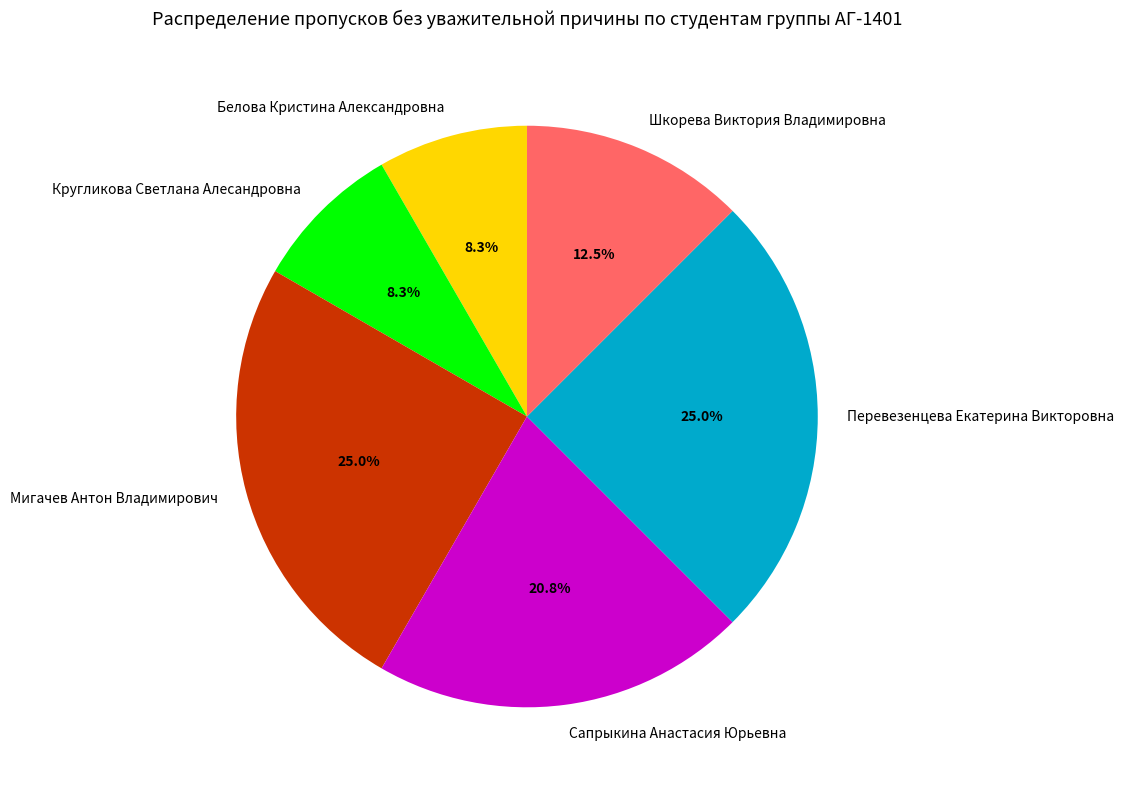

Count the number of slices in the pie.

6